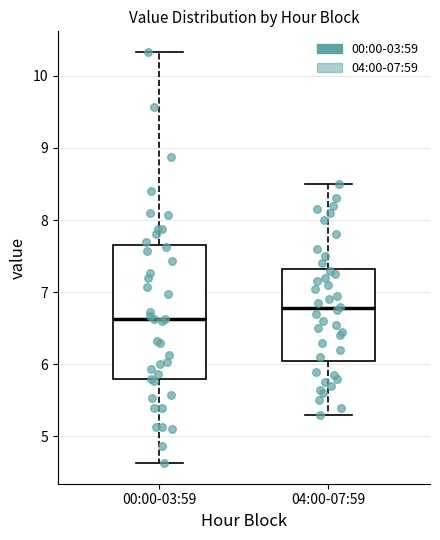

Reading left to right, read every box against the y-axis: the position of its median line, the range the box covers, and the ends of its whiskers. The values are not printed on the chart, so give them approximately, as read against the axis.

00:00-03:59: median 6.6, box 5.8 to 7.6, whiskers 4.6 to 10.3
04:00-07:59: median 6.8, box 6.1 to 7.3, whiskers 5.3 to 8.5